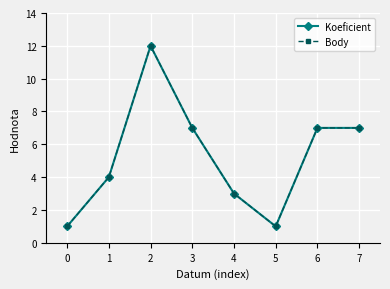

Reading left to right, extract all data points from this chart.

Koeficient: 1	4	12	7	3	1	7	7
Body: 1	4	12	7	3	1	7	7